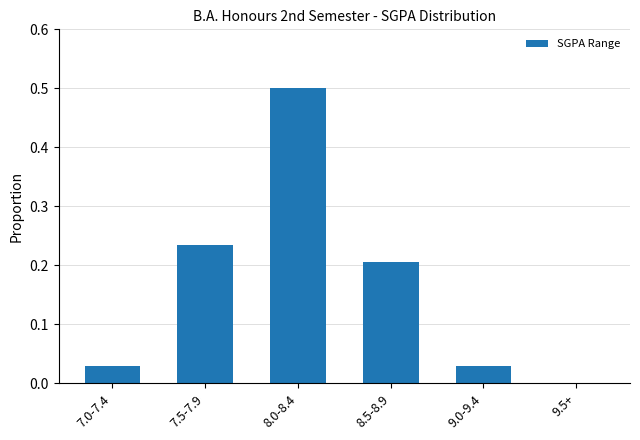

What is the sum of the values at 7.0-7.4 and 8.0-8.4?

0.5